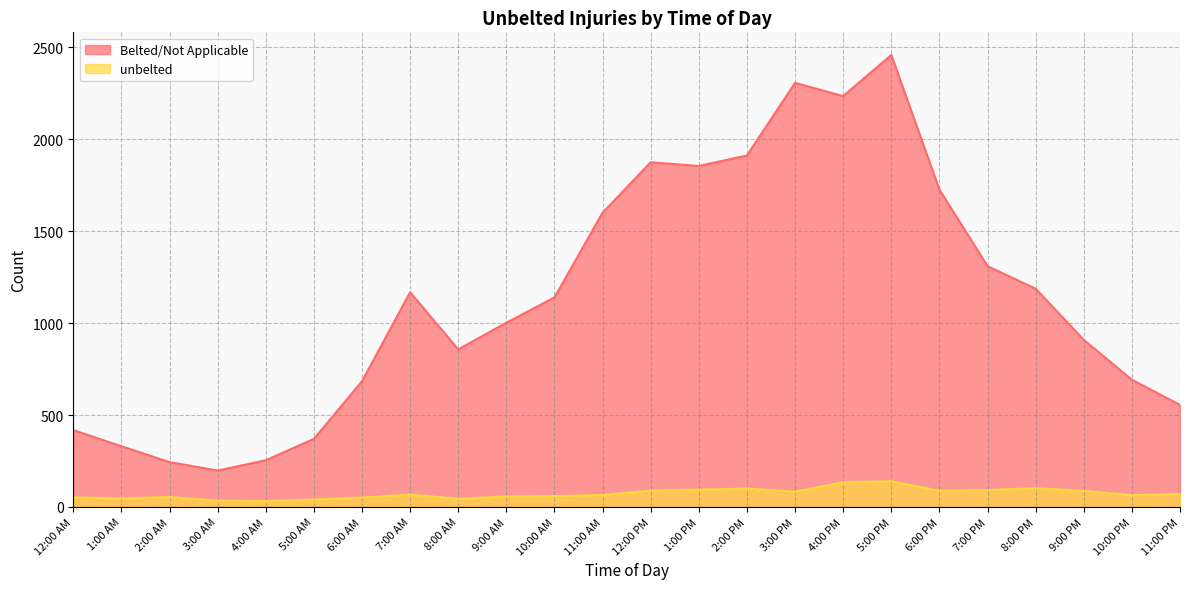

Is the value of Belted/Not Applicable at 3:00 AM greater than the value of unbelted at 11:00 AM?

Yes